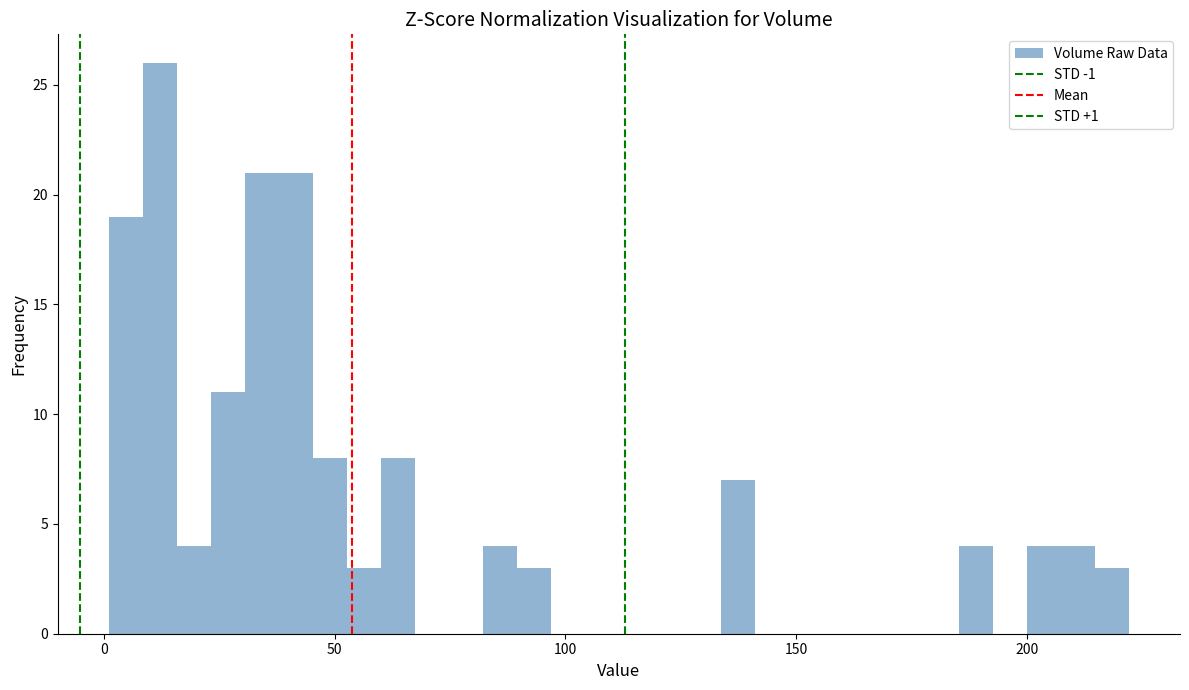

Read against the x-axis, roughly where is the centre of the tallest bar?

10